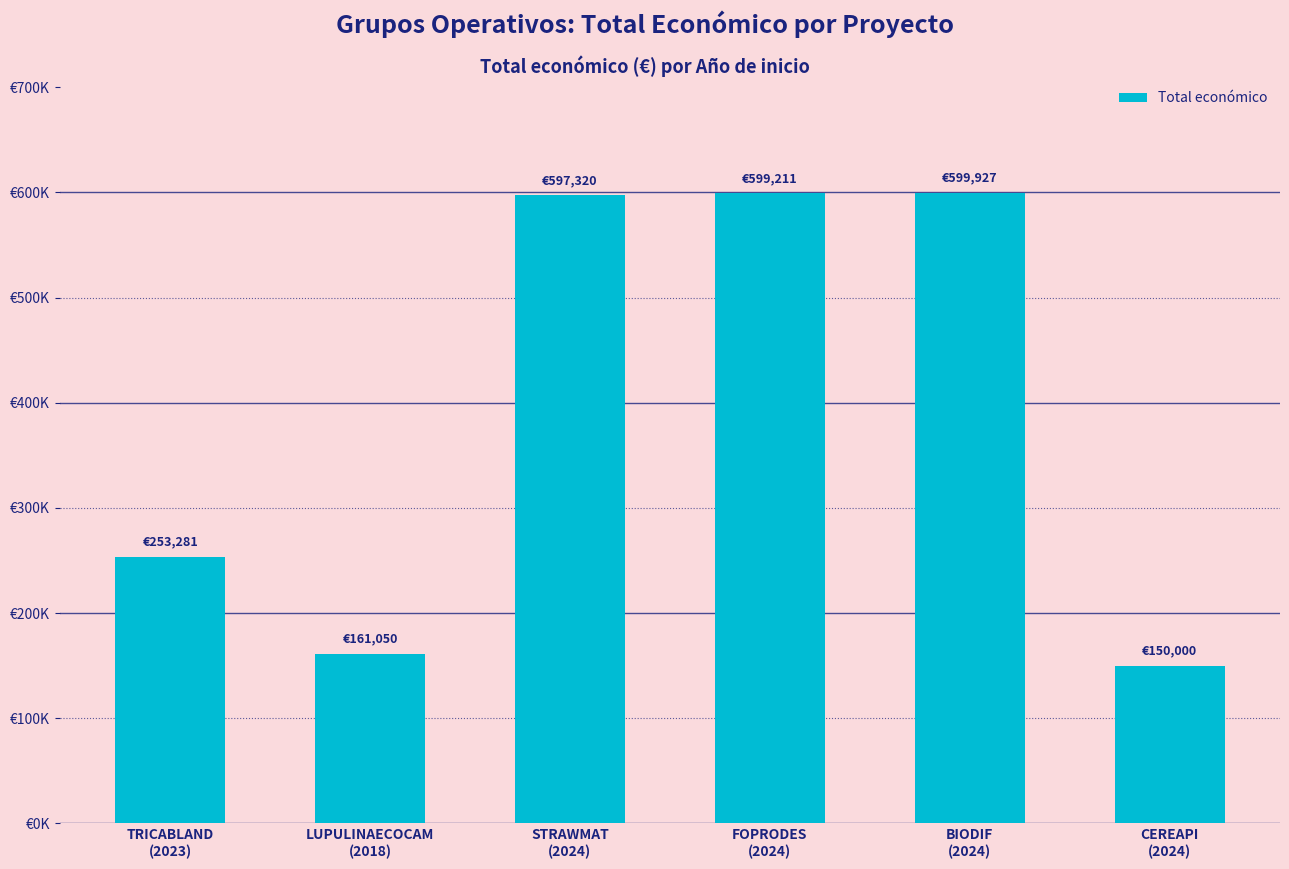

Does the chart contain any negative values?

No